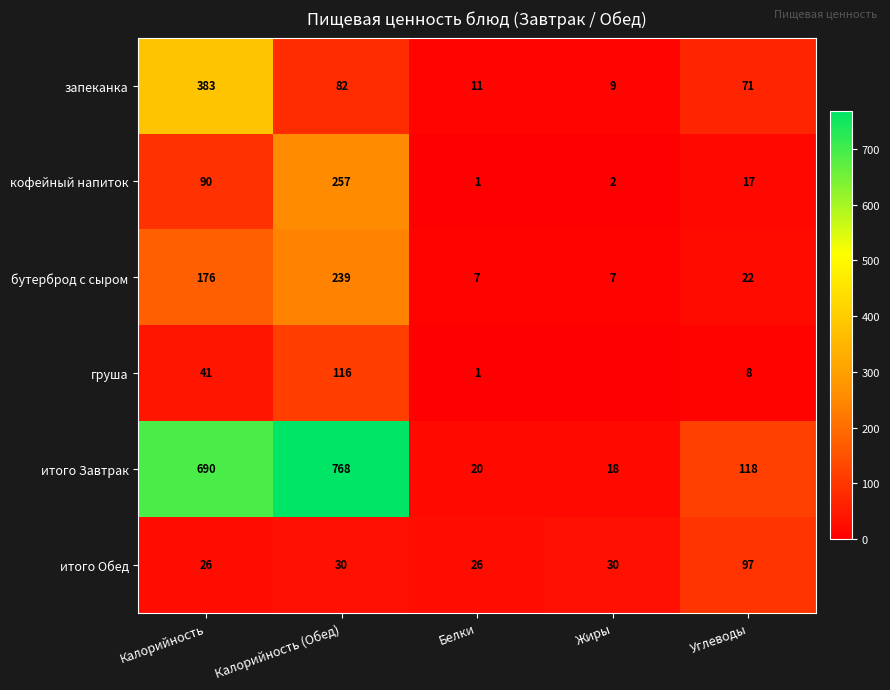

Which series changed the most between Калорийность and Белки?

итого Завтрак